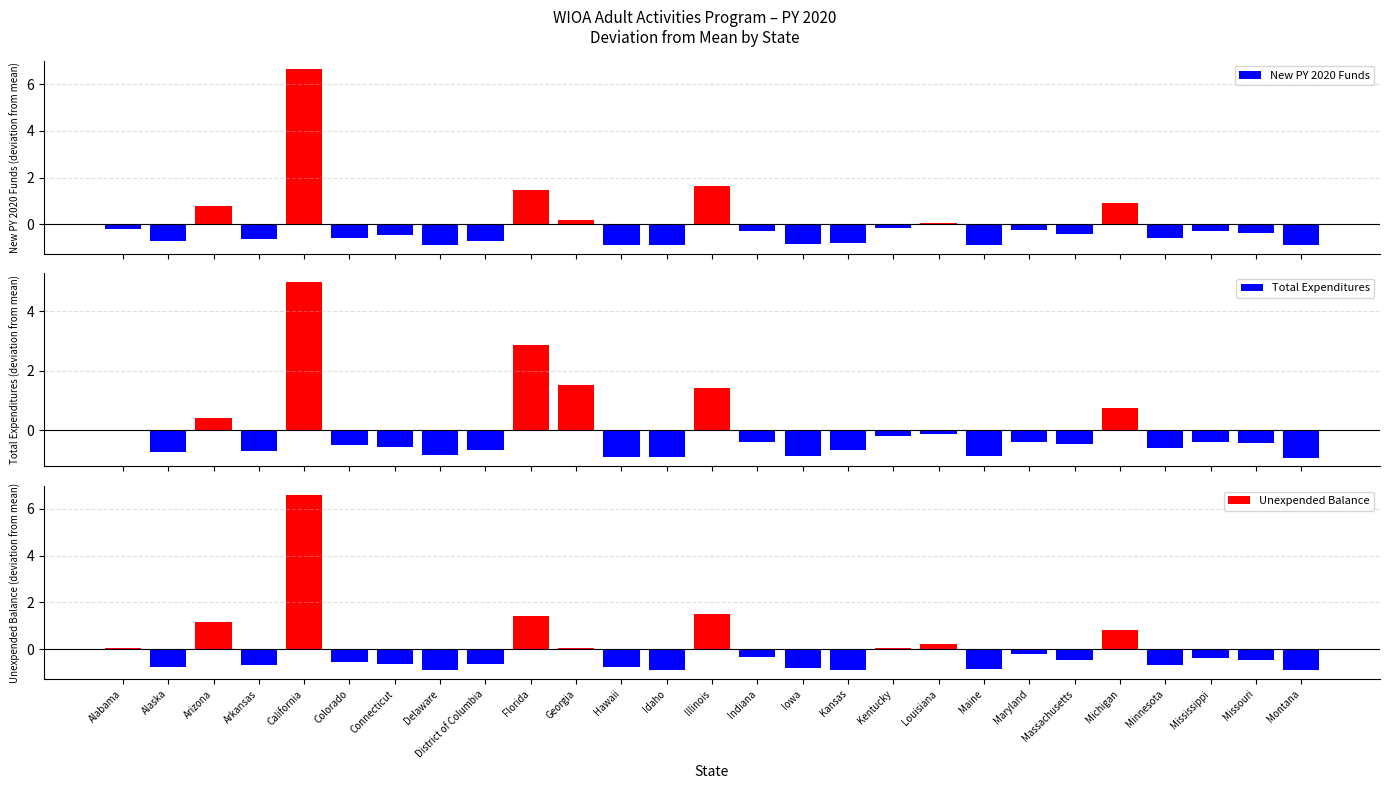

Is the value of Unexpended Balance at Michigan greater than the value of New PY 2020 Funds at Michigan?

No